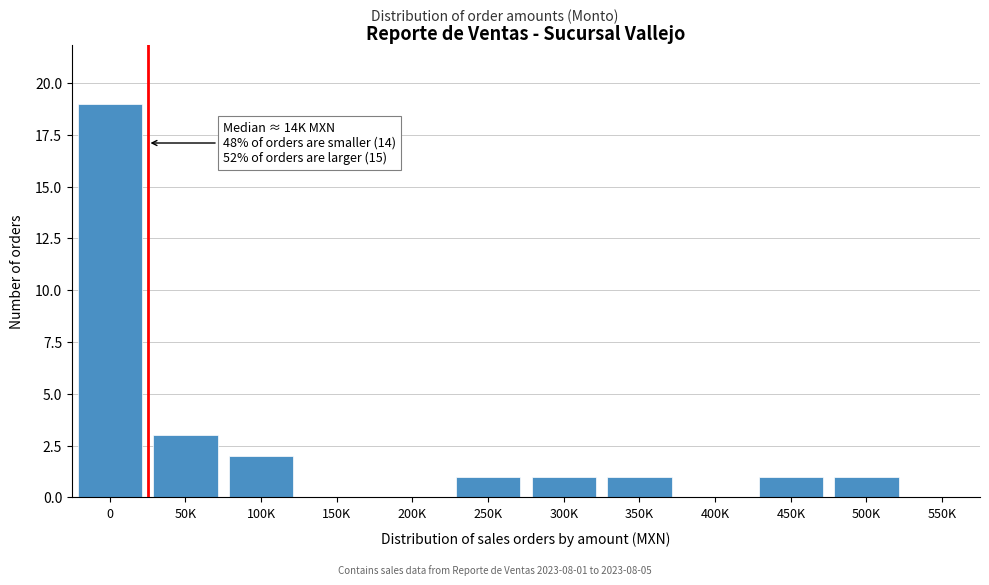

Reading left to right, what are all the values shown in this chart?

0=19	50K=3	100K=2	150K=0	200K=0	250K=1	300K=1	350K=1	400K=0	450K=1	500K=1	550K=0